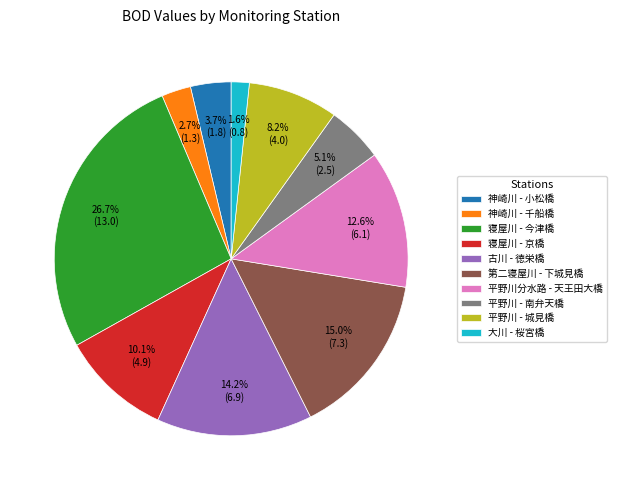

Is there a majority slice in this chart?

No